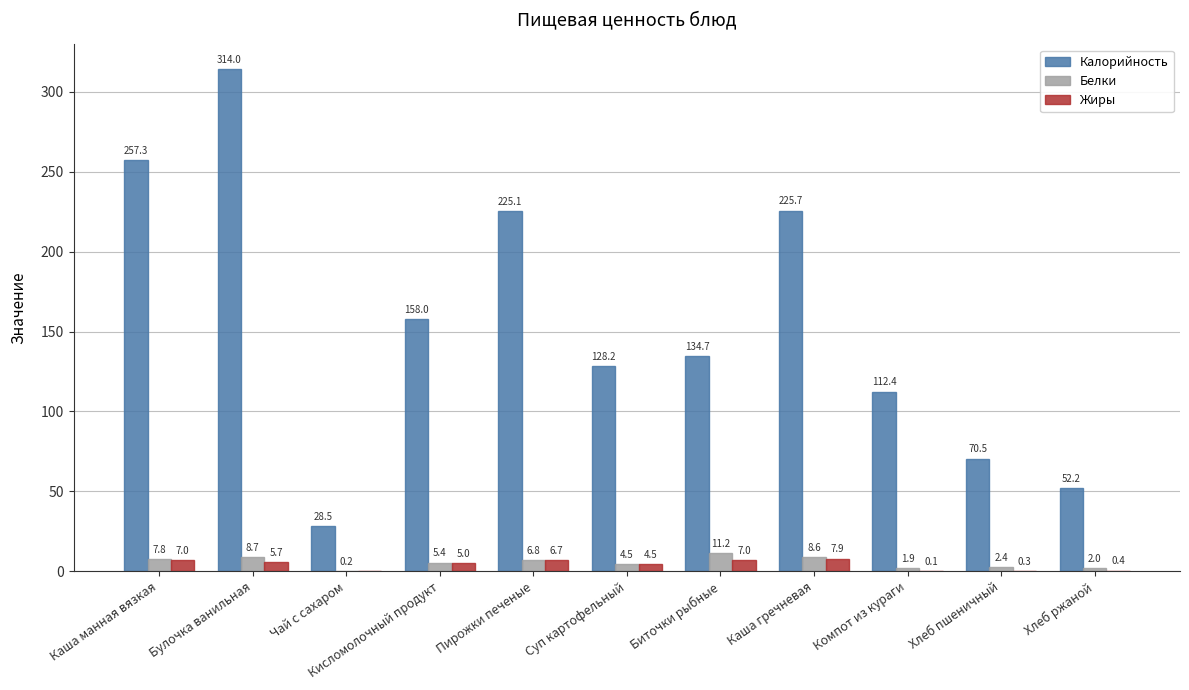

At which label does Жиры first exceed 5?

Каша манная вязкая